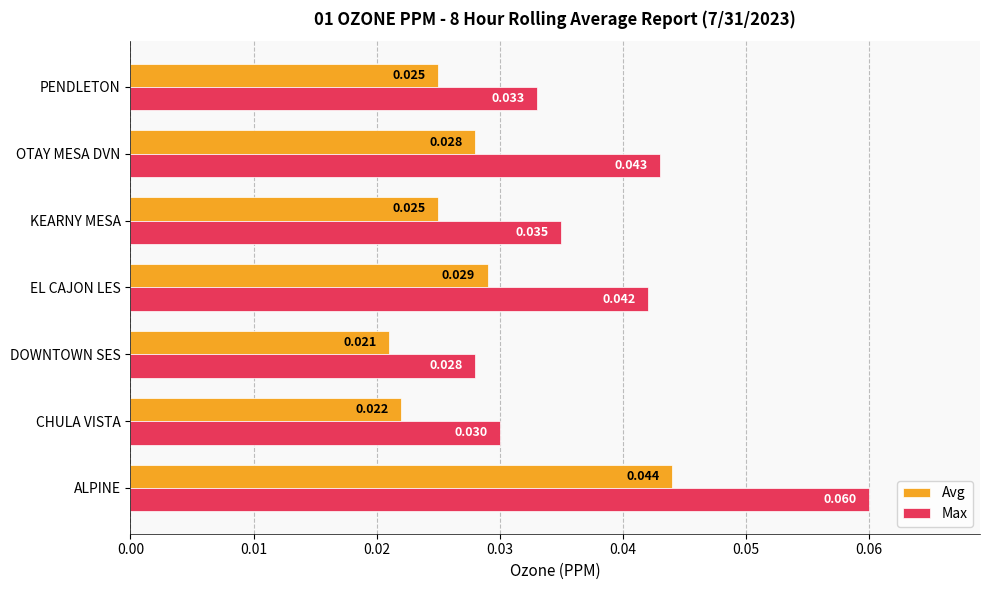

At which category is the sum across all series the highest?

ALPINE